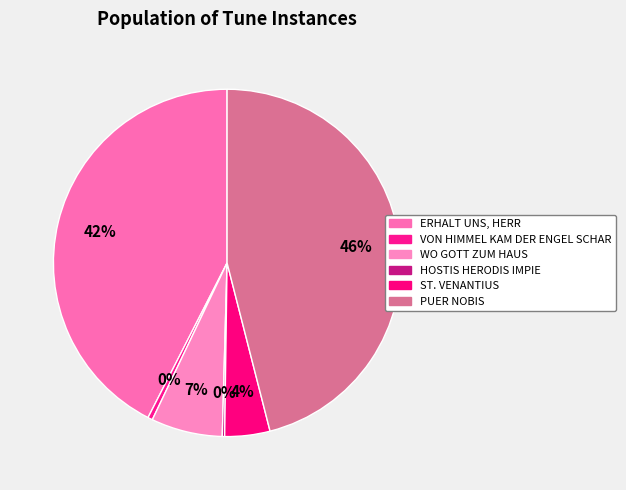

How many segments does this pie chart have?

6